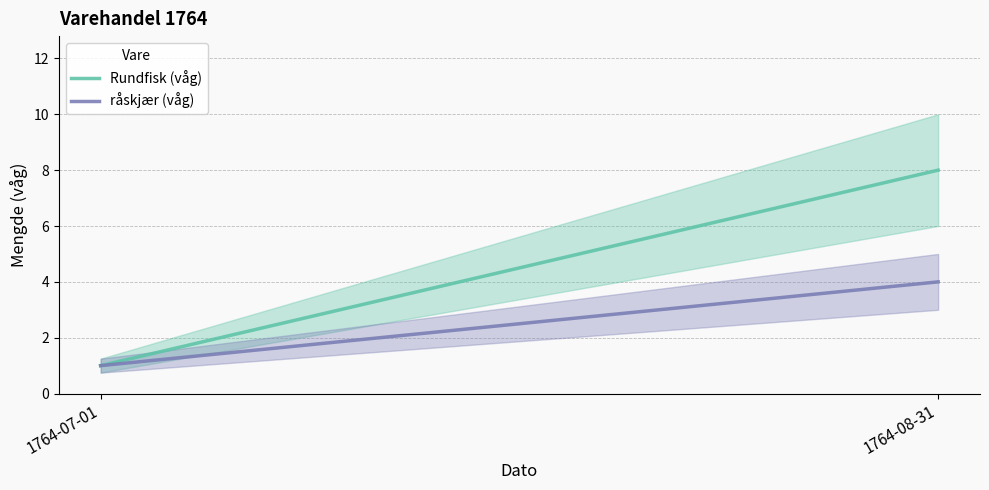

What is the maximum value shown in the chart?

8